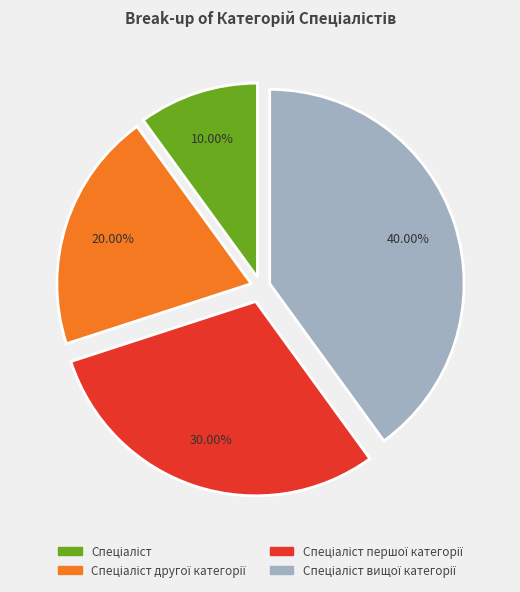

Is there any slice that represents more than half of the pie?

No